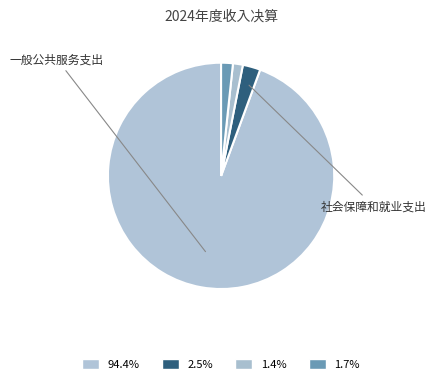

Is there any slice that represents more than half of the pie?

Yes